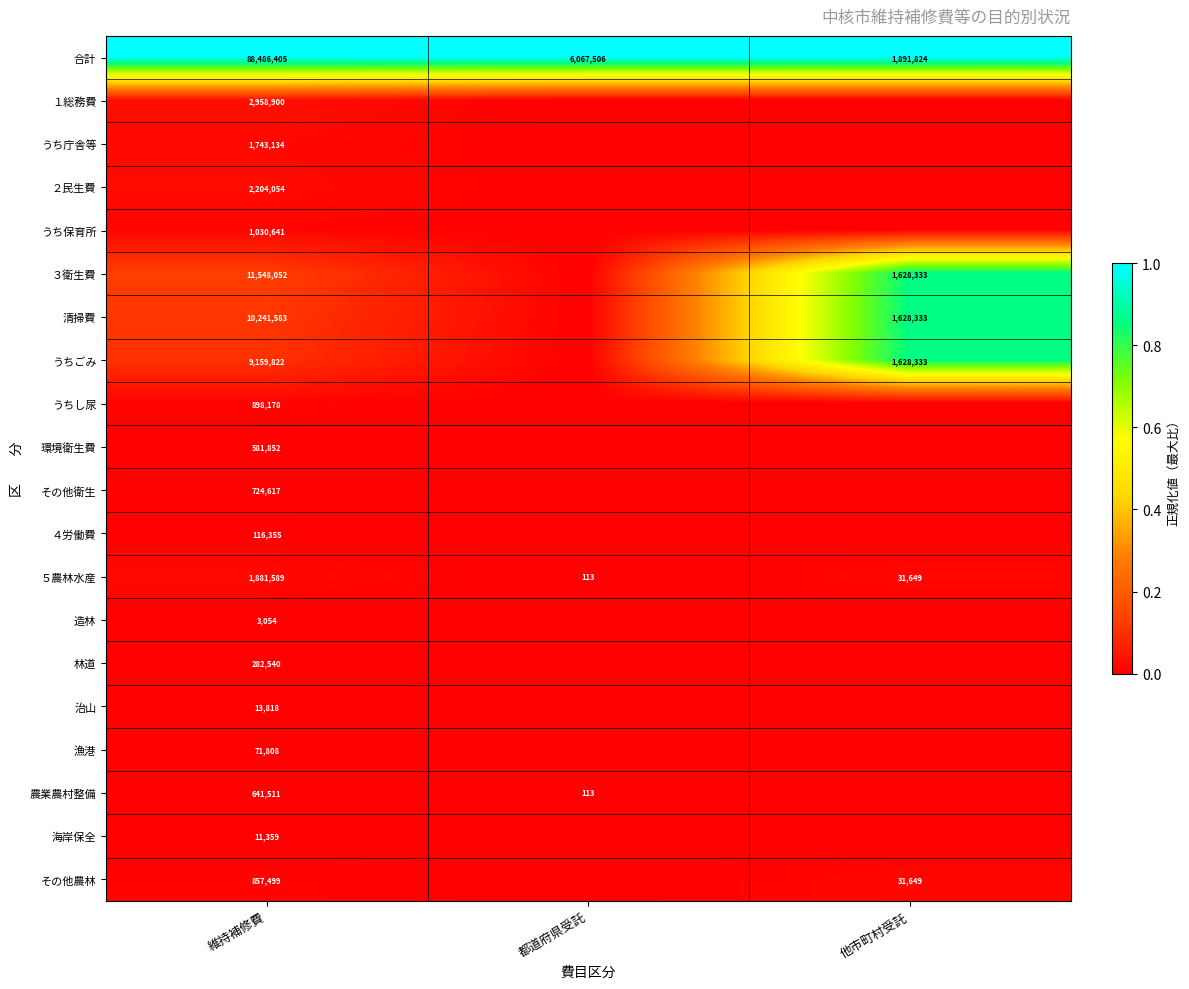

True or false: その他農林 has a value of 31649 at 他市町村受託.

True